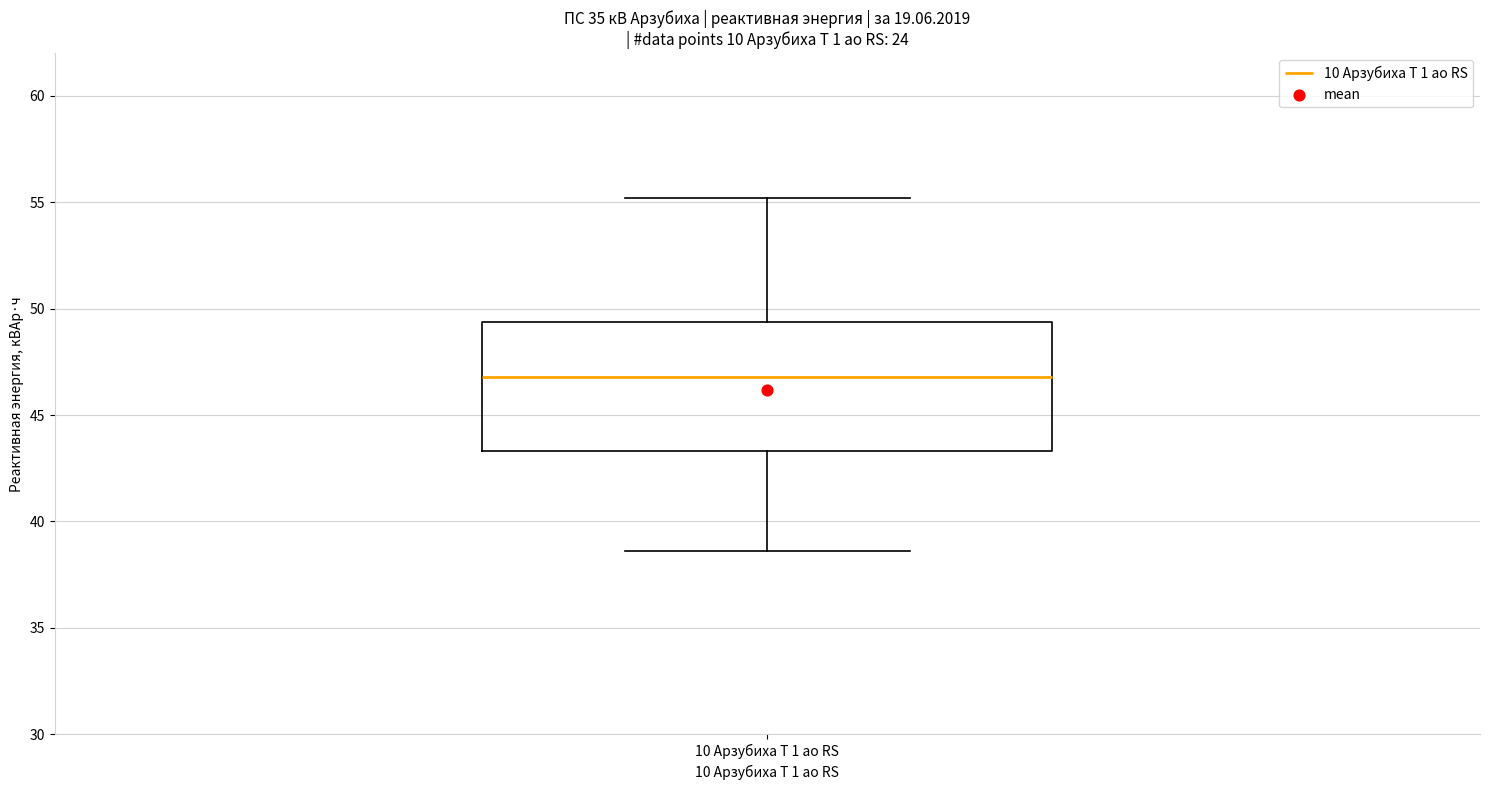

Read this box plot against the y-axis: the position of the median line, the range covered by the box, and the ends of both whiskers. The values are not printed on the chart, so give them approximately, as read against the axis.

median 47.0, box 43.5 to 49.5, whiskers 38.5 to 55.0